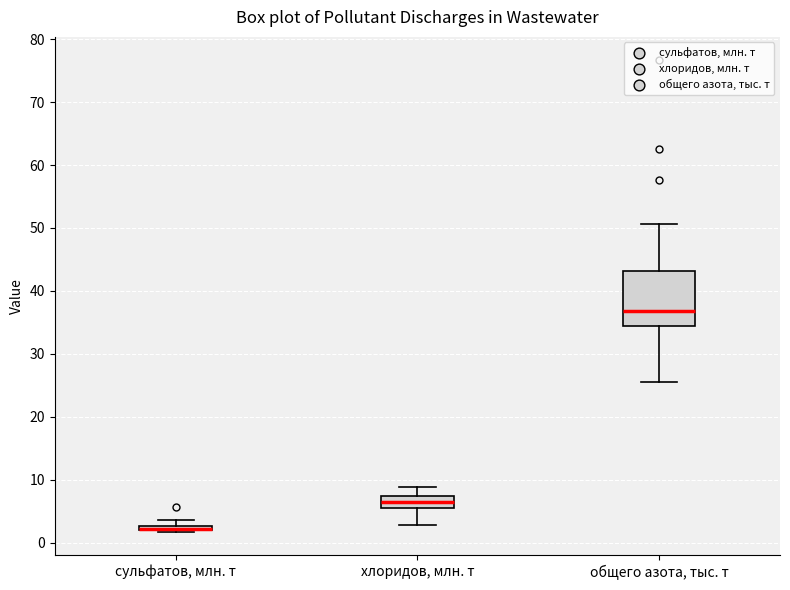

Which box is the tallest, from its lower edge to its upper edge?

общего азота, тыс. т